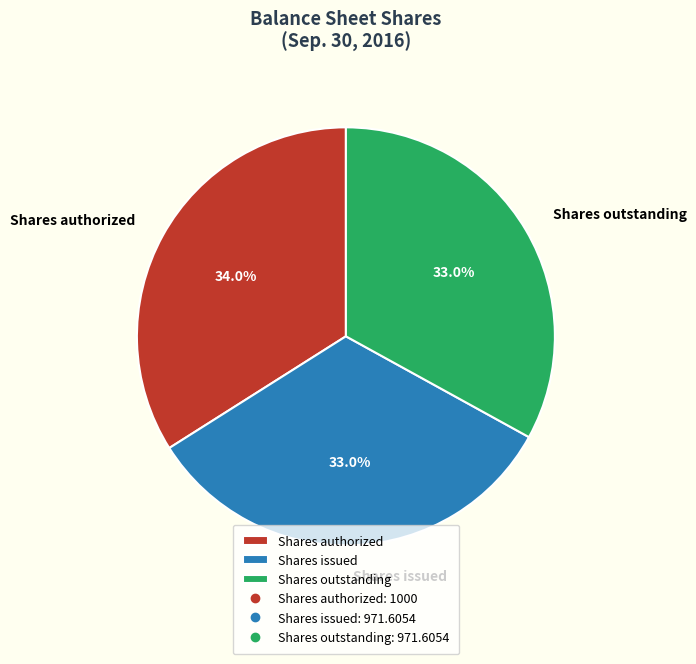

Which slice is the largest?

Shares authorized